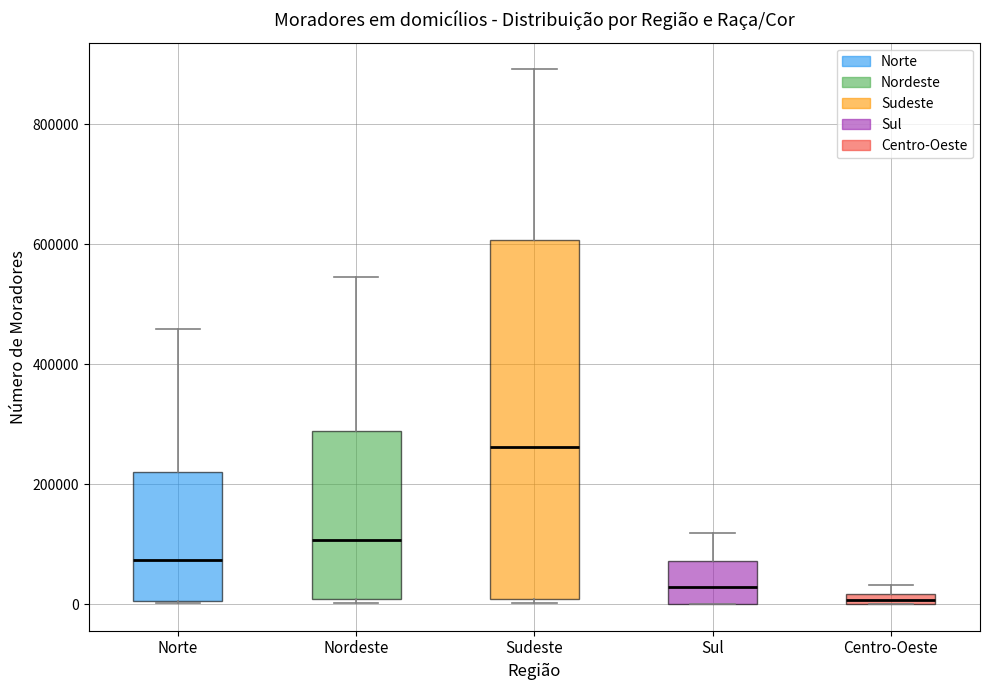

Where does the upper whisker of the box for Norte end on the y-axis? The values are not printed on the chart, so give them approximately, as read against the axis.

460000